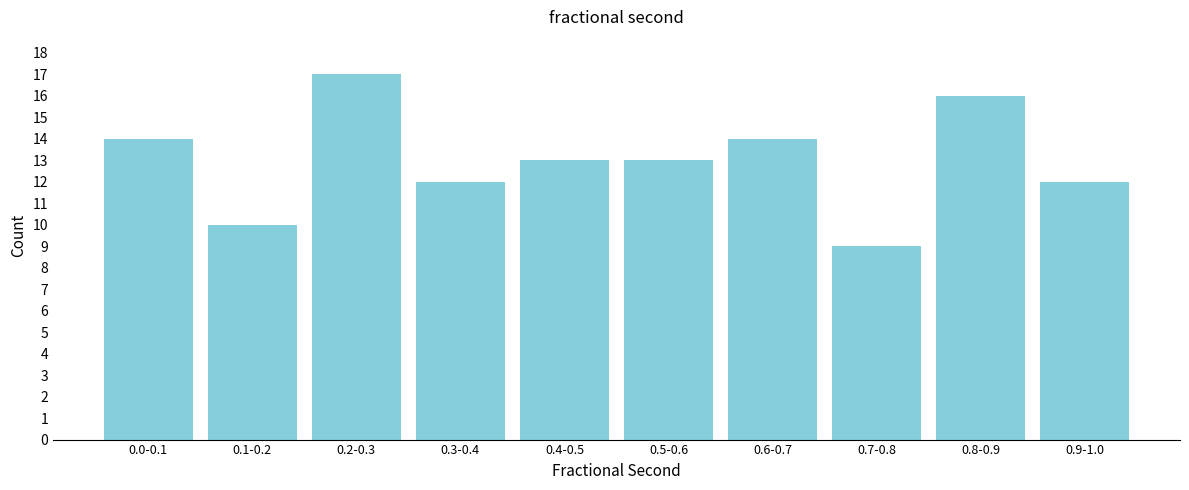

Reading left to right, extract all data points from this chart.

0.0-0.1=14	0.1-0.2=10	0.2-0.3=17	0.3-0.4=12	0.4-0.5=13	0.5-0.6=13	0.6-0.7=14	0.7-0.8=9	0.8-0.9=16	0.9-1.0=12